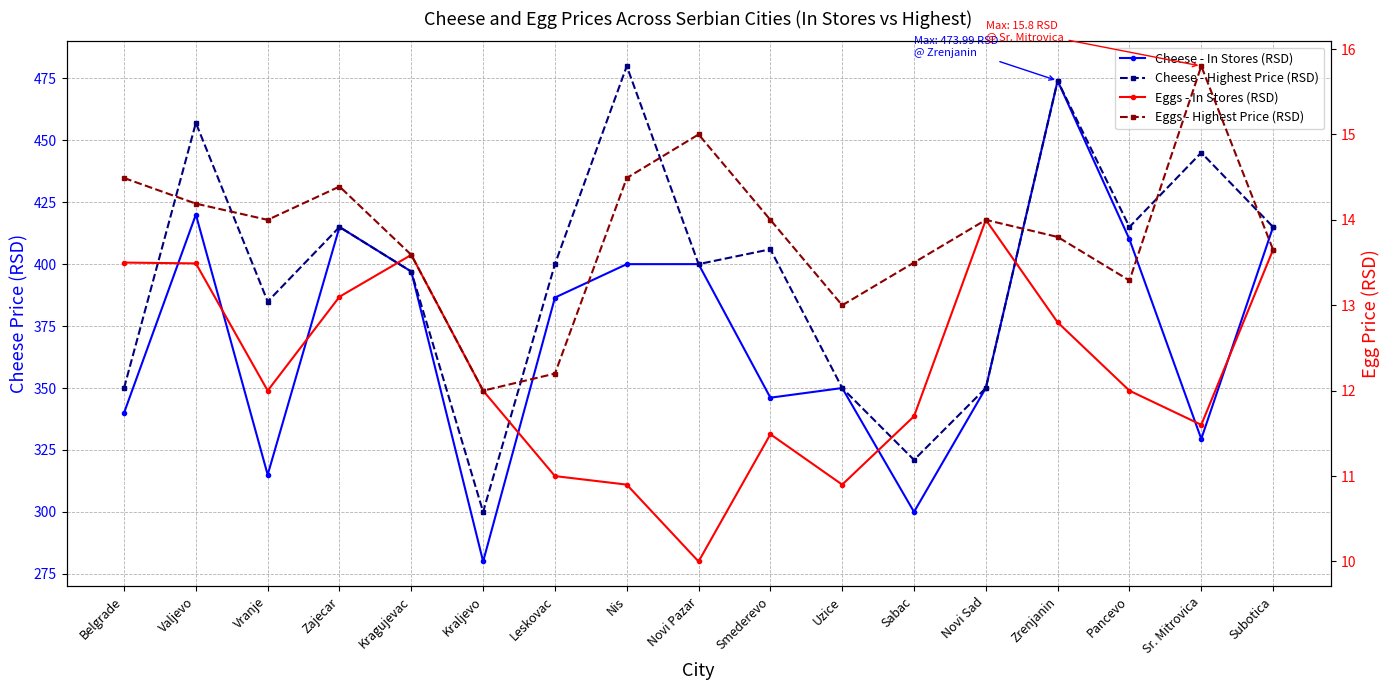

Which category has the highest value across all series?

Nis